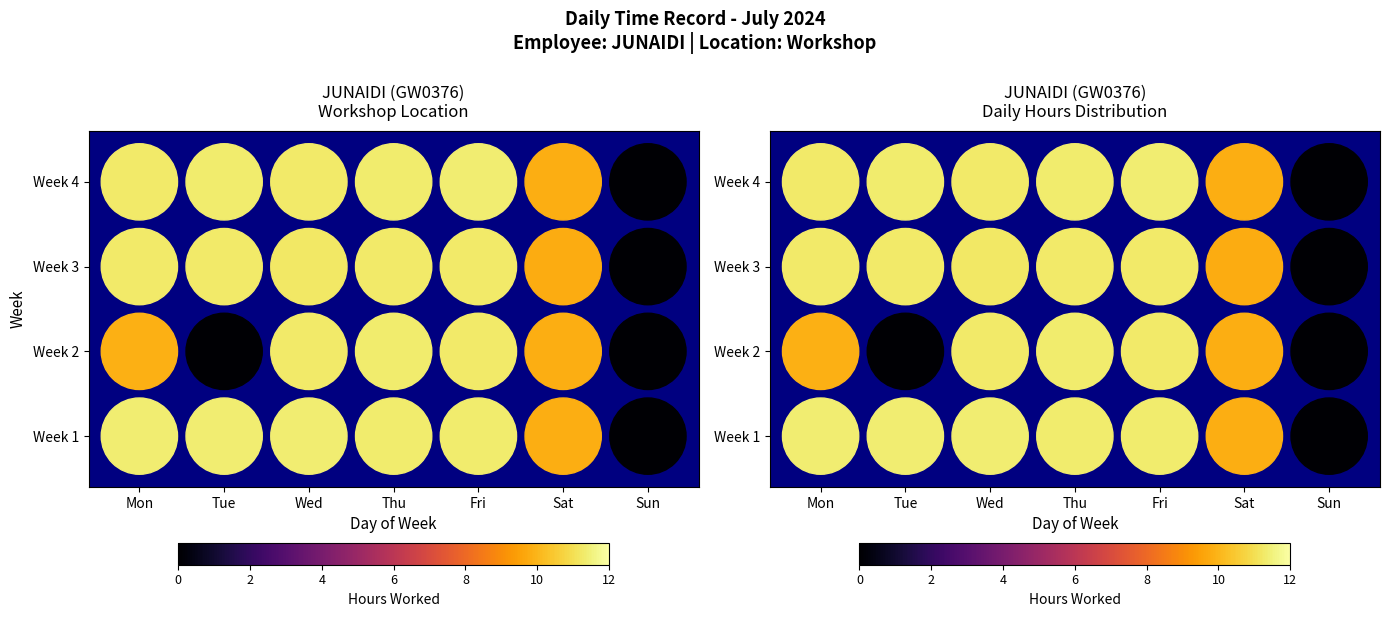

True or false: Week 4 has a value of 18.6 at Thu.

False